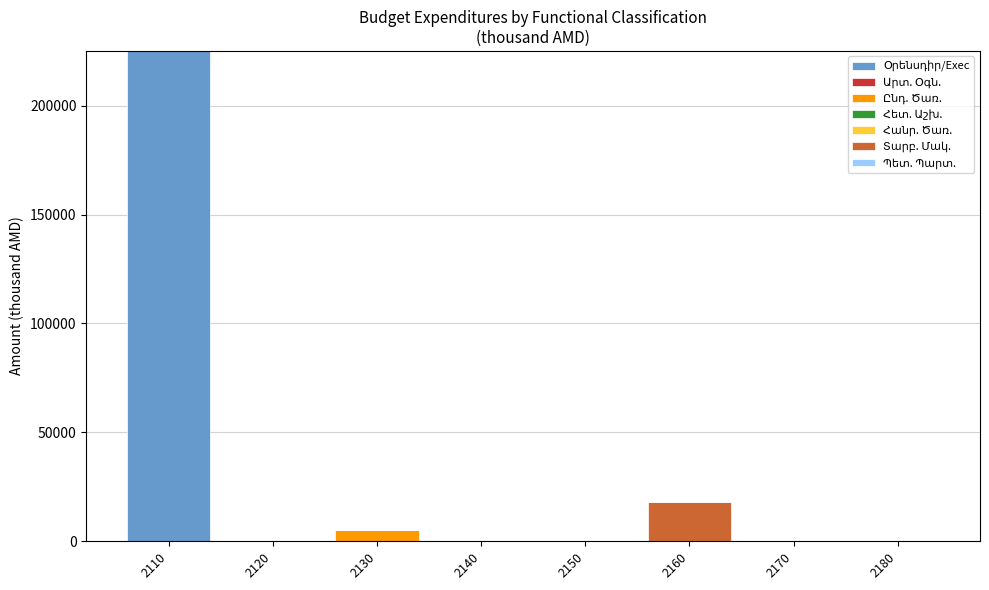

At which category is the sum across all series the highest?

2110